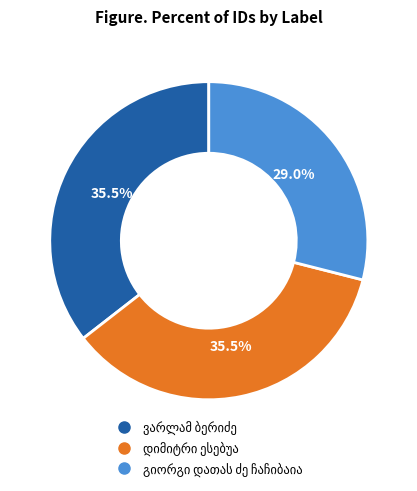

Is there a majority slice in this chart?

No